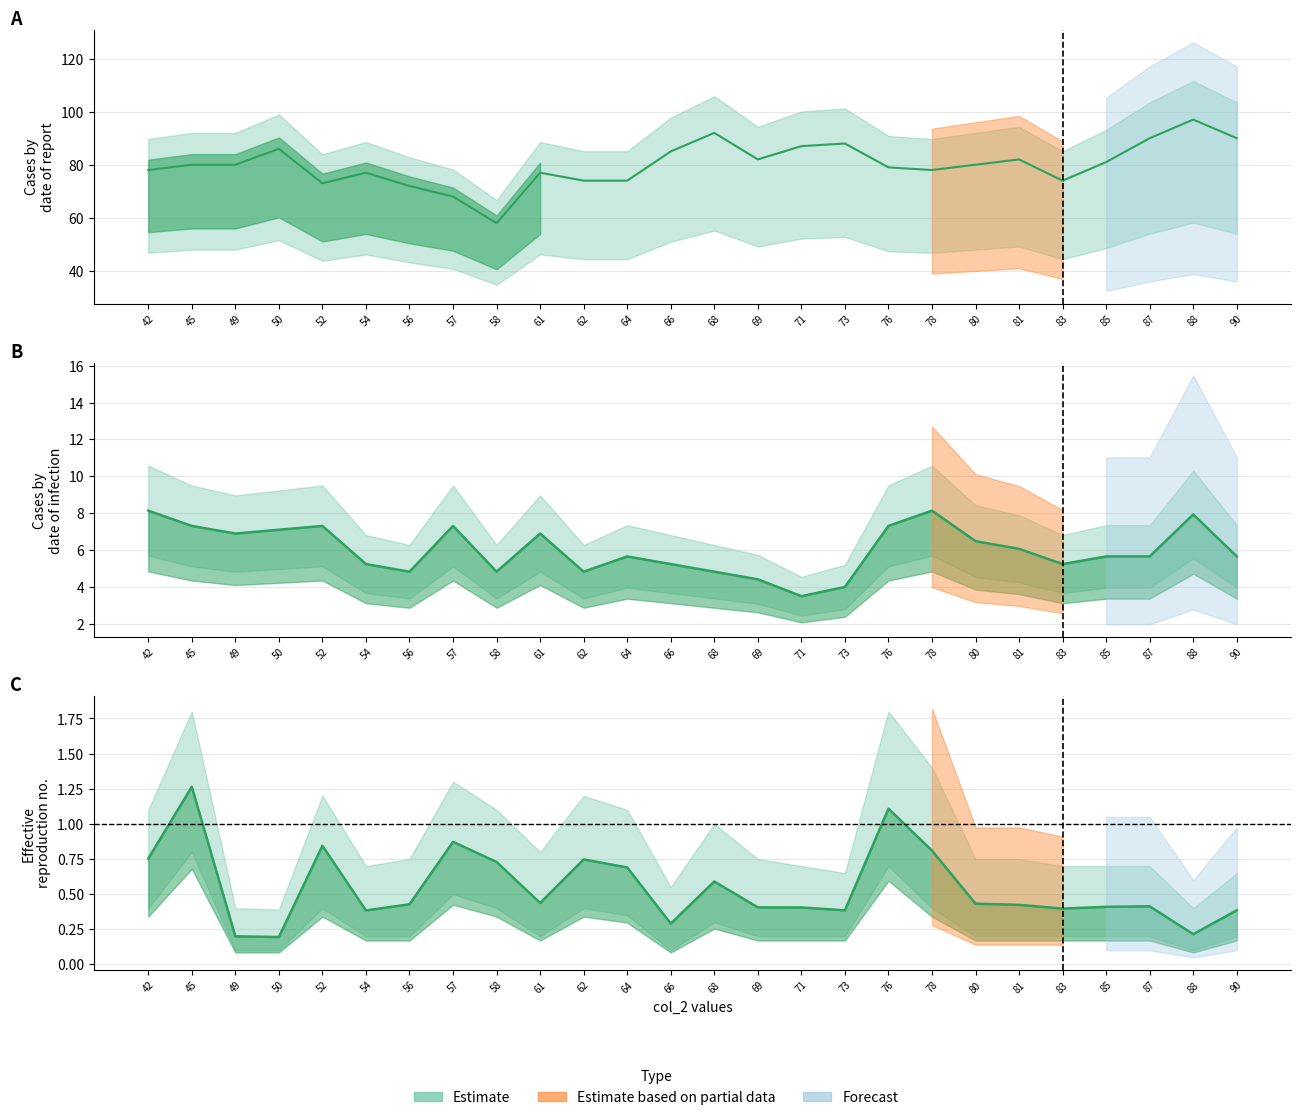

What is the sum of all col_4_mean values?

2082.0